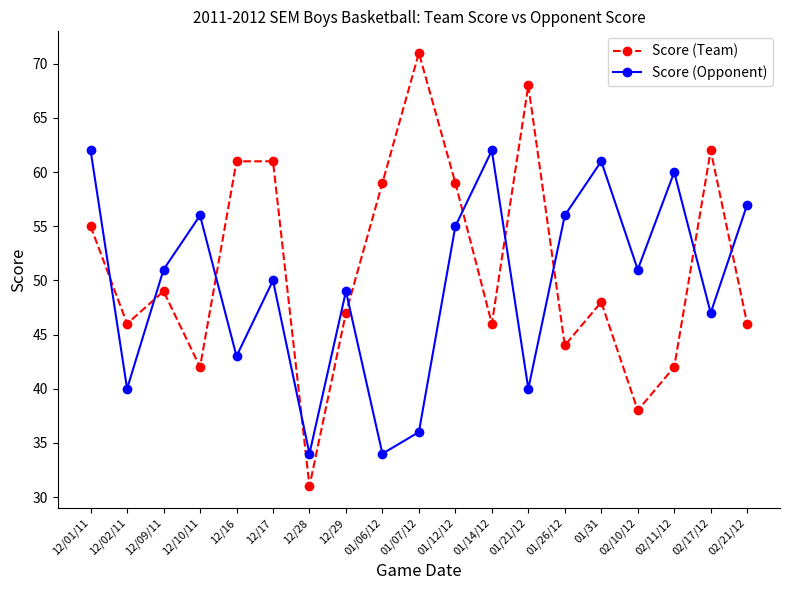

Does the chart display data point markers on the line(s)?

Yes